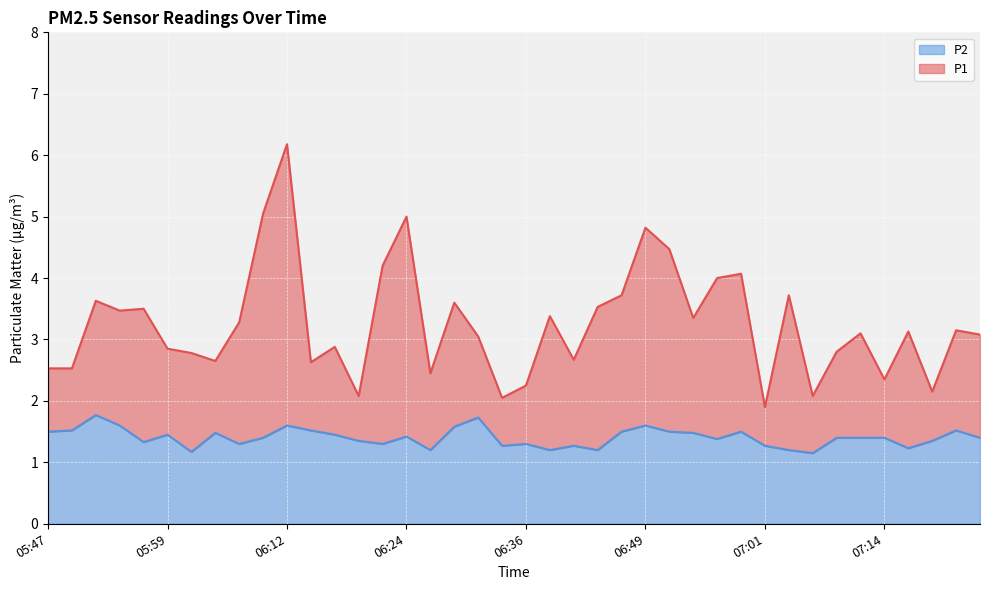

Is the value of P2 at 06:41 greater than the value of P1 at 07:04?

No